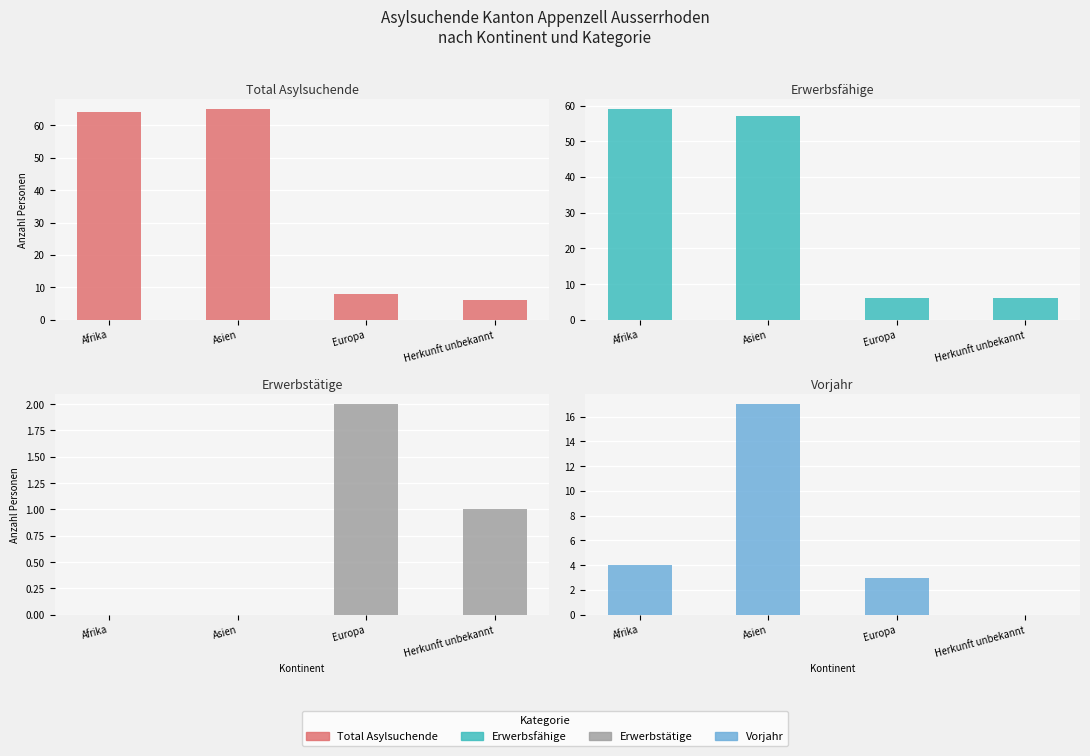

What is the sum of the Erwerbstätige values at Herkunft unbekannt and Europa?

3